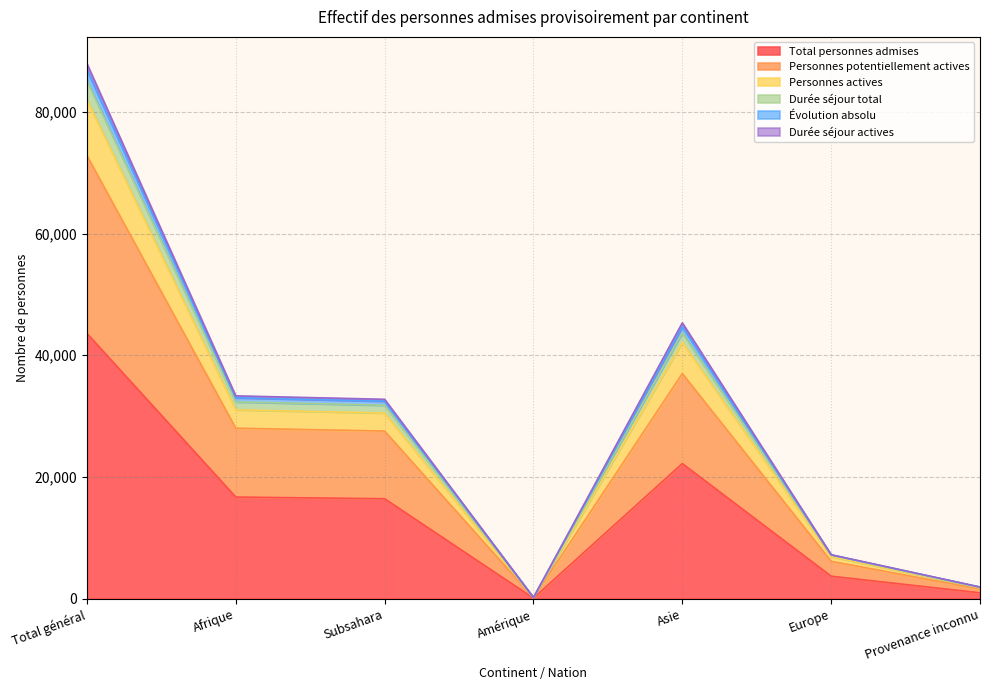

Which has a higher value, Subsahara or Provenance inconnu?

Subsahara